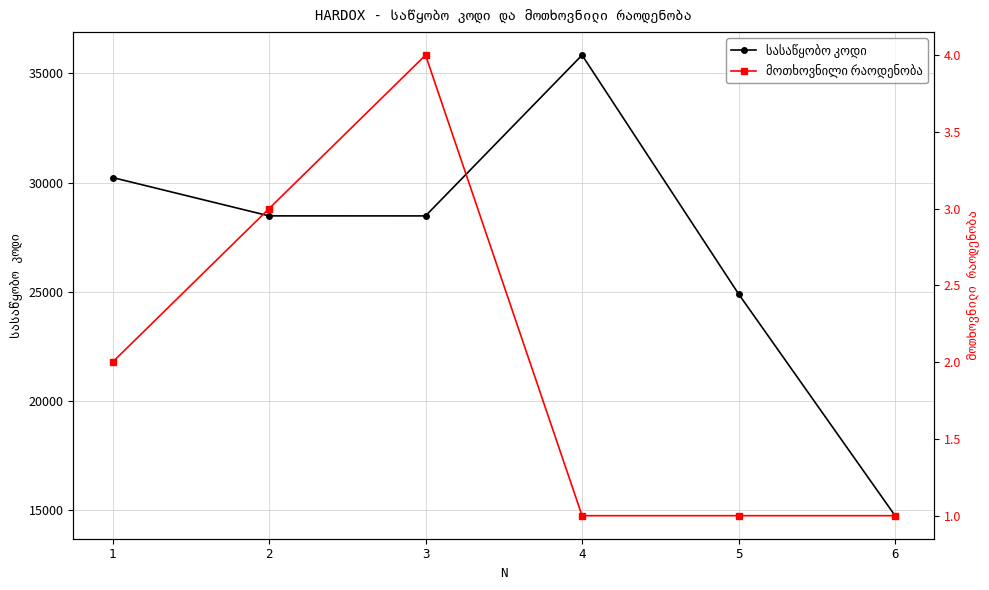

Is this an area chart (filled region under the line)?

No